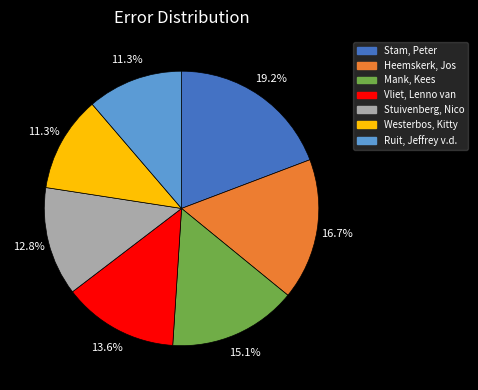

To the nearest percent, what percentage of the pie is Ruit, Jeffrey v.d.?

11%